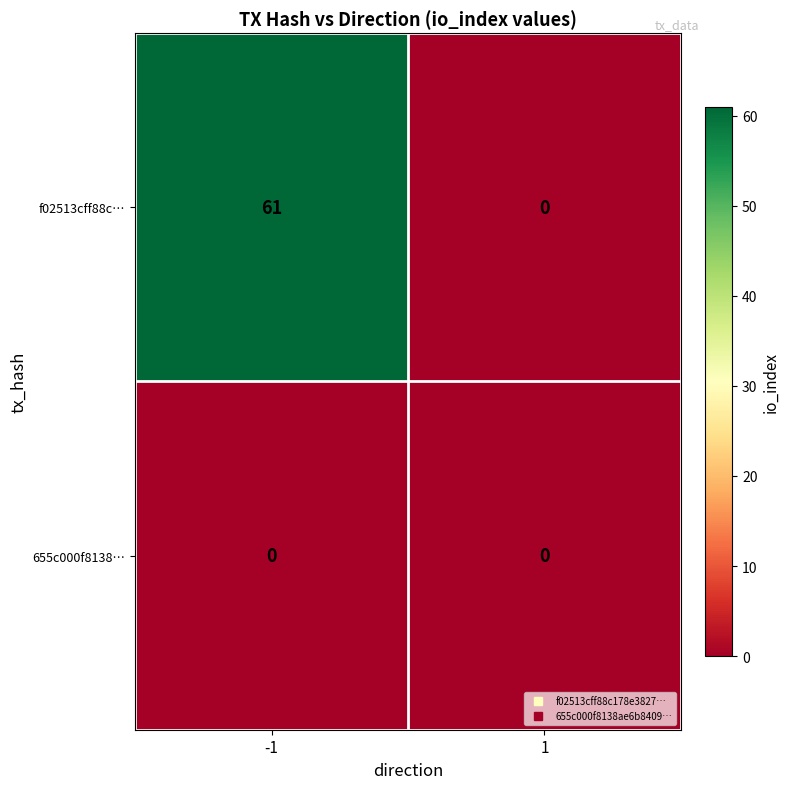

List the series in order of their peak value, highest first.

f02513cff88c…, 655c000f8138…